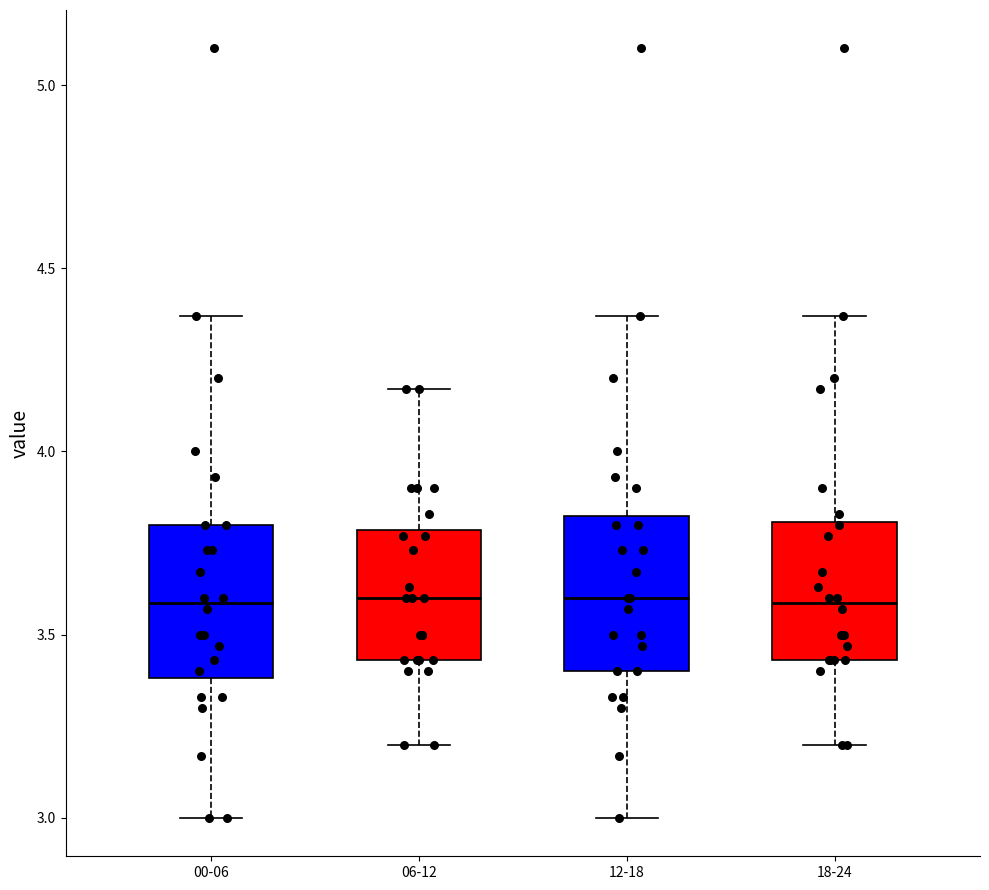

Reading left to right, transcribe this box plot: for each box, give where its median line is, the range the box spans, and where its two whiskers end, as read against the y-axis. The values are not printed on the chart, so give them approximately, as read against the axis.

00-06: median 3.60, box 3.40 to 3.80, whiskers 3.00 to 4.35
06-12: median 3.60, box 3.45 to 3.80, whiskers 3.20 to 4.15
12-18: median 3.60, box 3.40 to 3.85, whiskers 3.00 to 4.35
18-24: median 3.60, box 3.45 to 3.80, whiskers 3.20 to 4.35